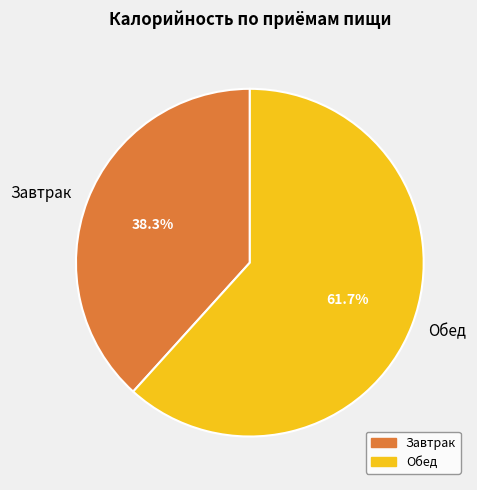

Approximately how many times larger is the value at Обед compared to Завтрак?

1.6